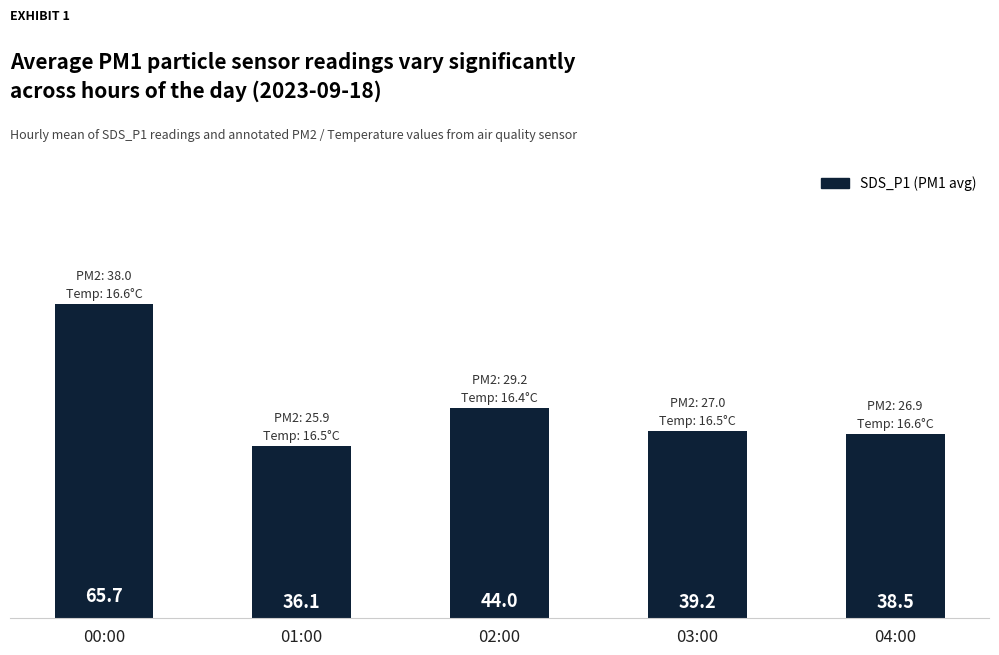

Which has a higher value, 03:00 or 04:00?

03:00